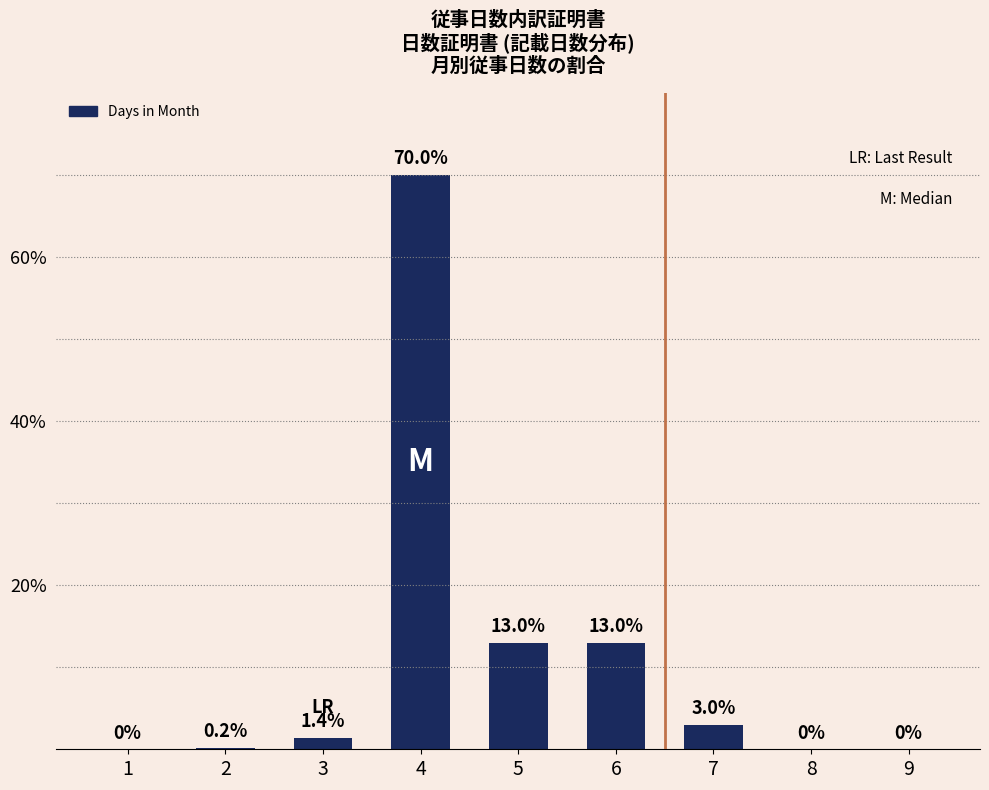

What is the greatest value displayed?

70.0